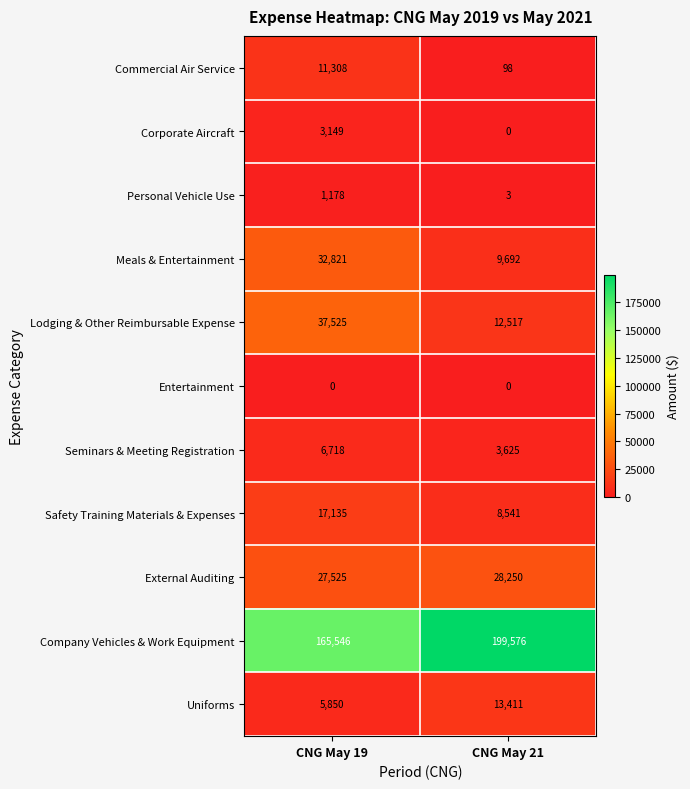

What is the total value across all series at CNG May 19?

308755